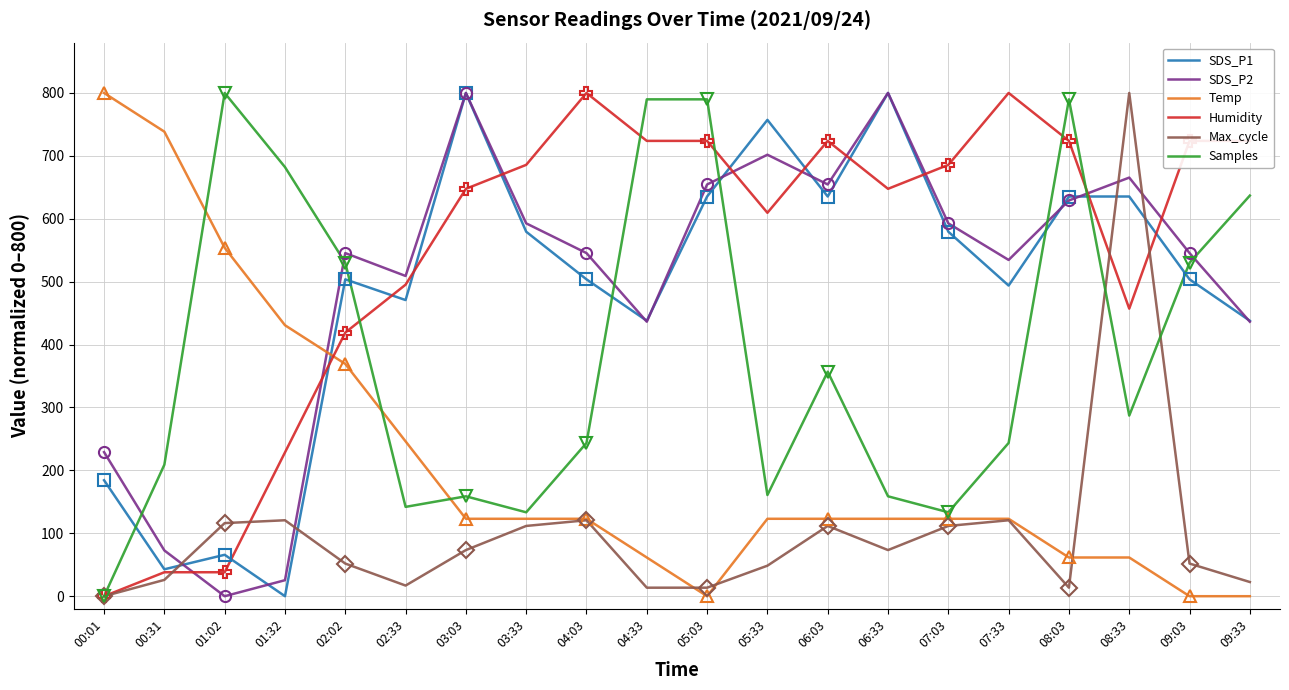

How many series are shown in this chart?

6